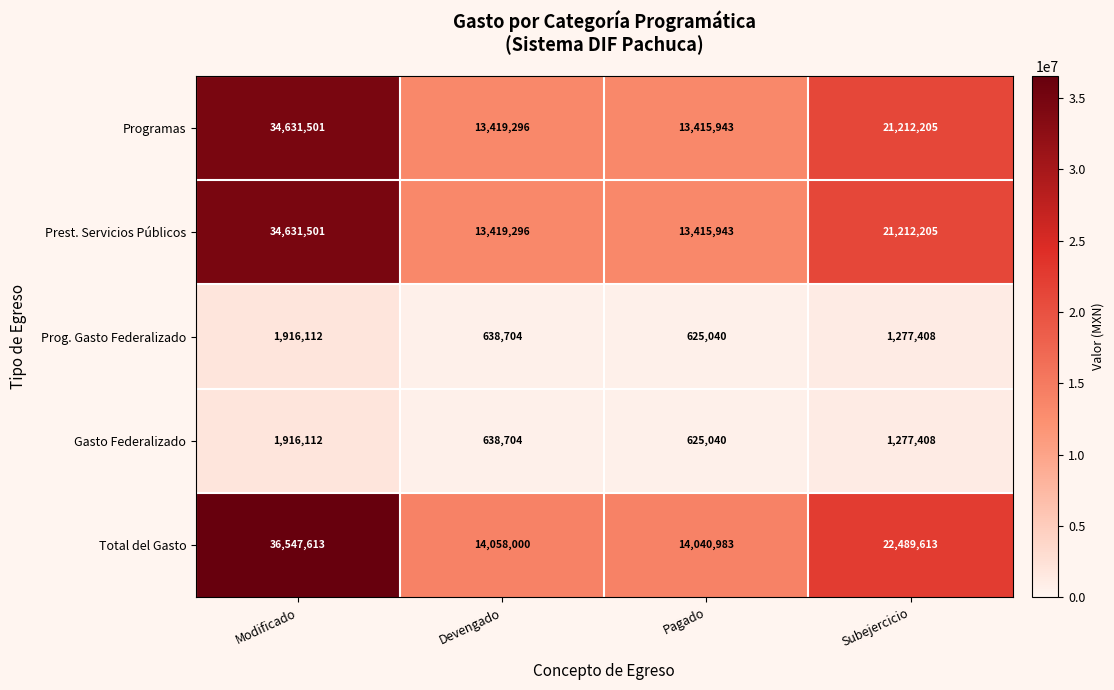

What is the total value across all series at Pagado?

42122949